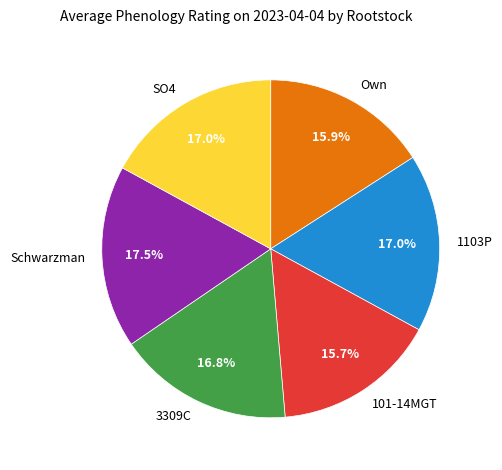

Does 1103P account for over 50% of the chart?

No